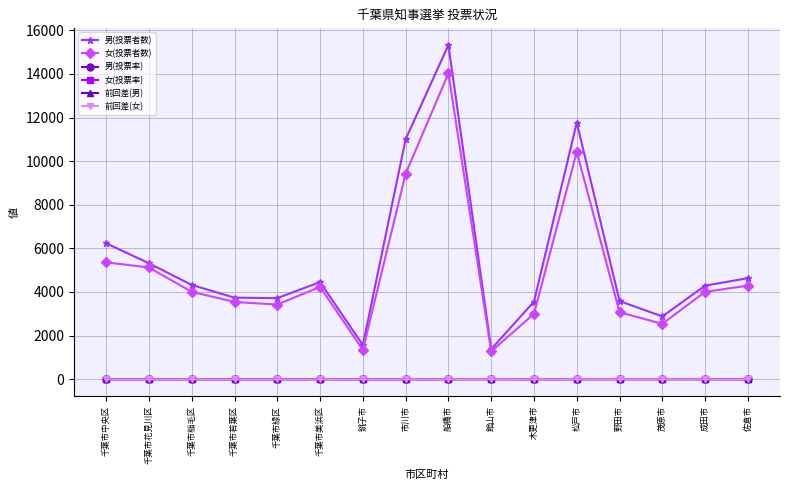

True or false: 前回差(男) and 女(投票者数) cross at least once.

False